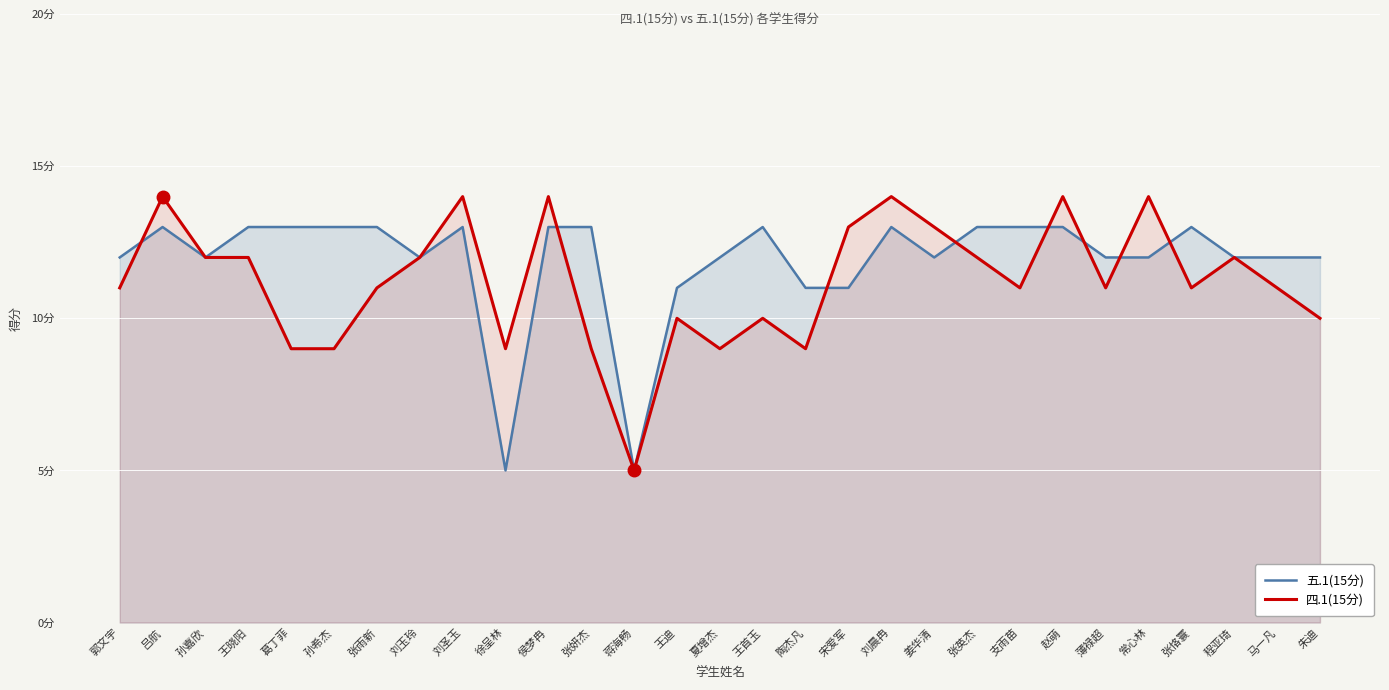

How many intersections are there between 五.1(15分) and 四.1(15分)?

8